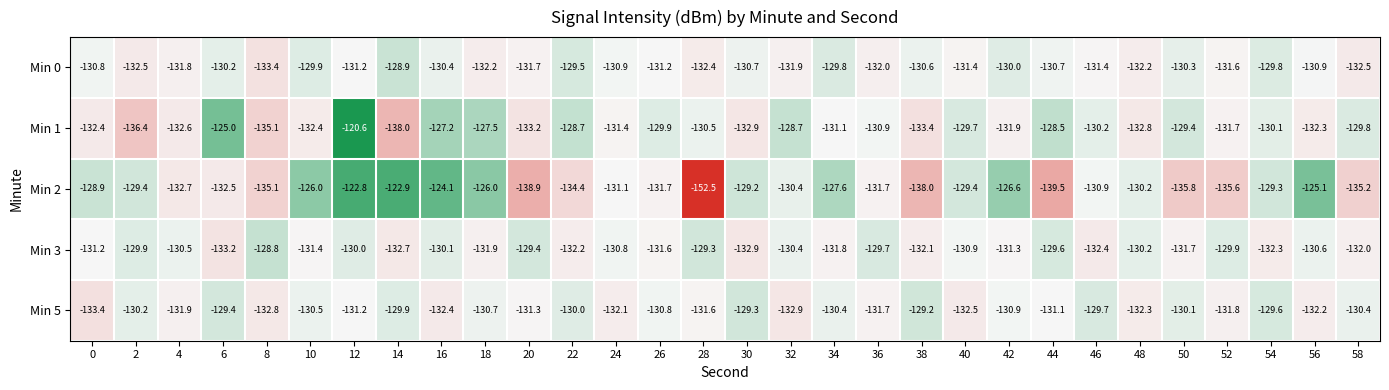

What is the difference between the Min 5 values at 20 and 30?

2.0